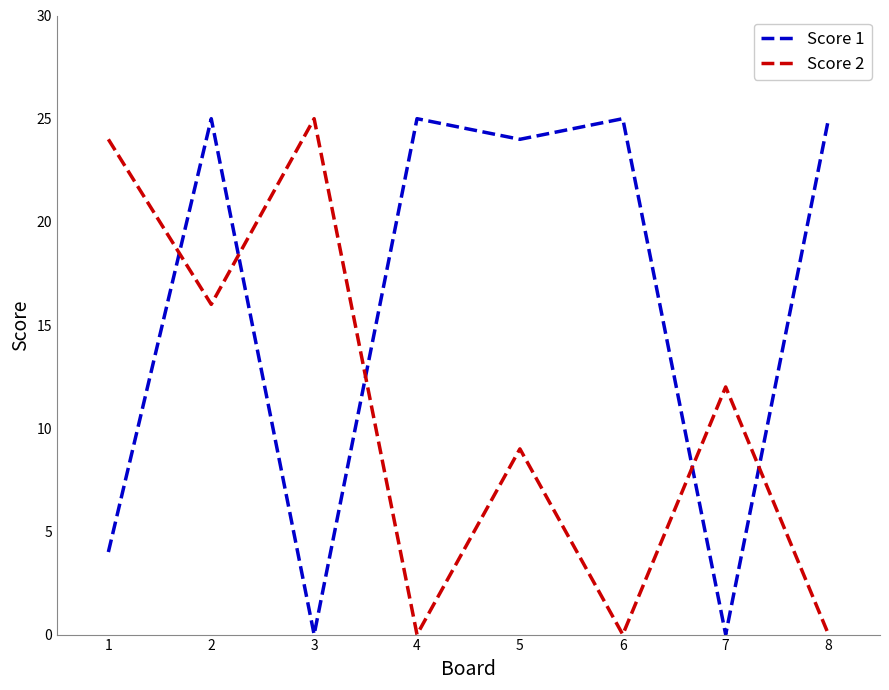

At which category is the sum across all series the highest?

2